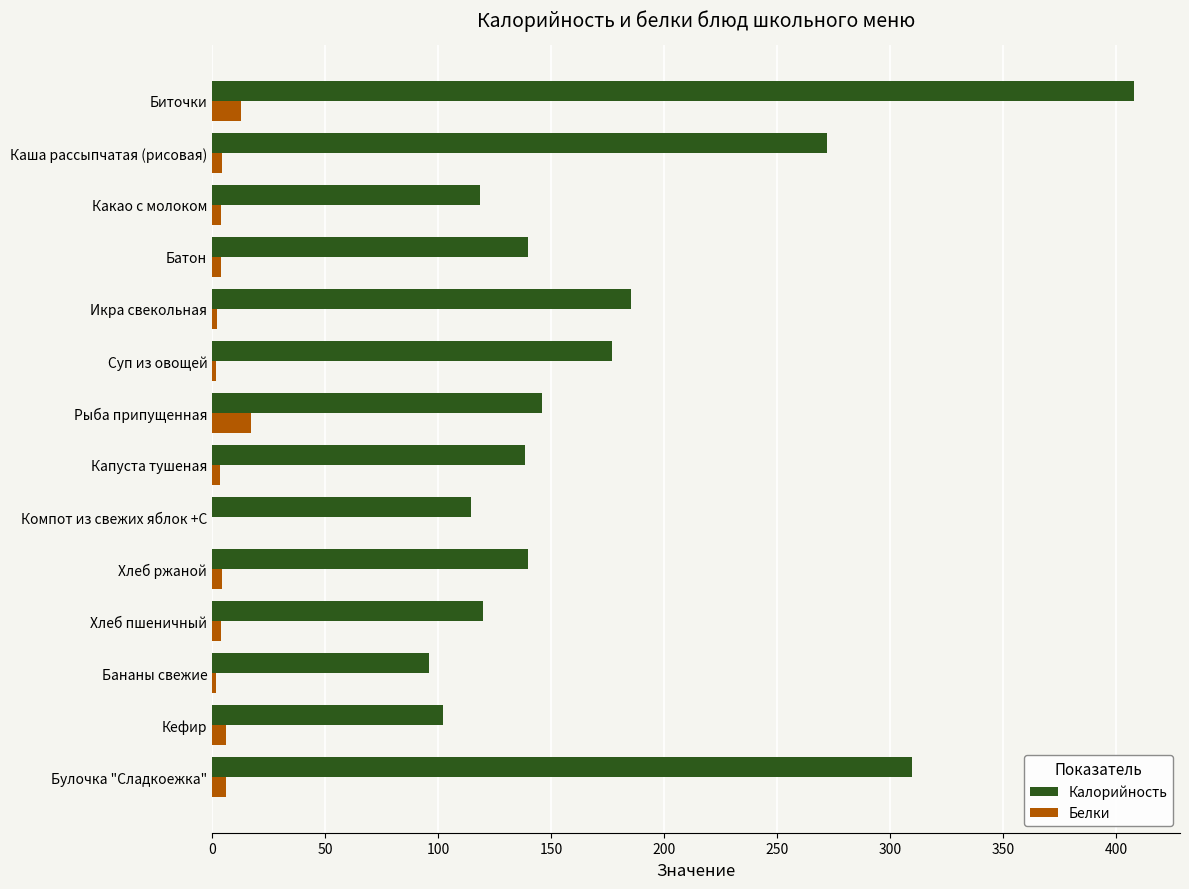

Is the value of Белки at Капуста тушеная greater than the value of Калорийность at Хлеб ржаной?

No